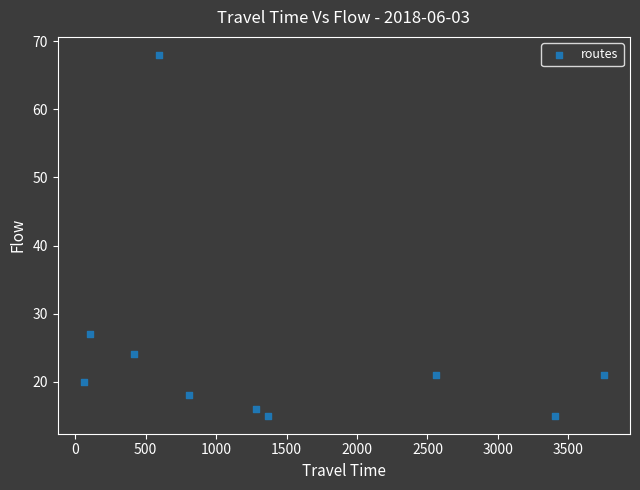

What Y value in the scatter plot is closest to 41?

27